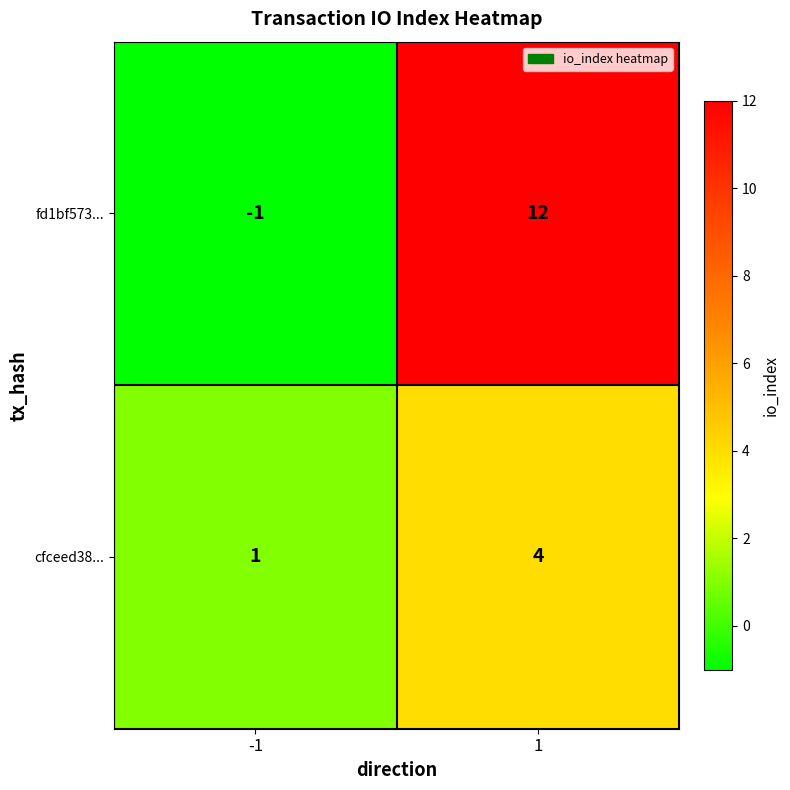

Count the number of categories in the chart.

2